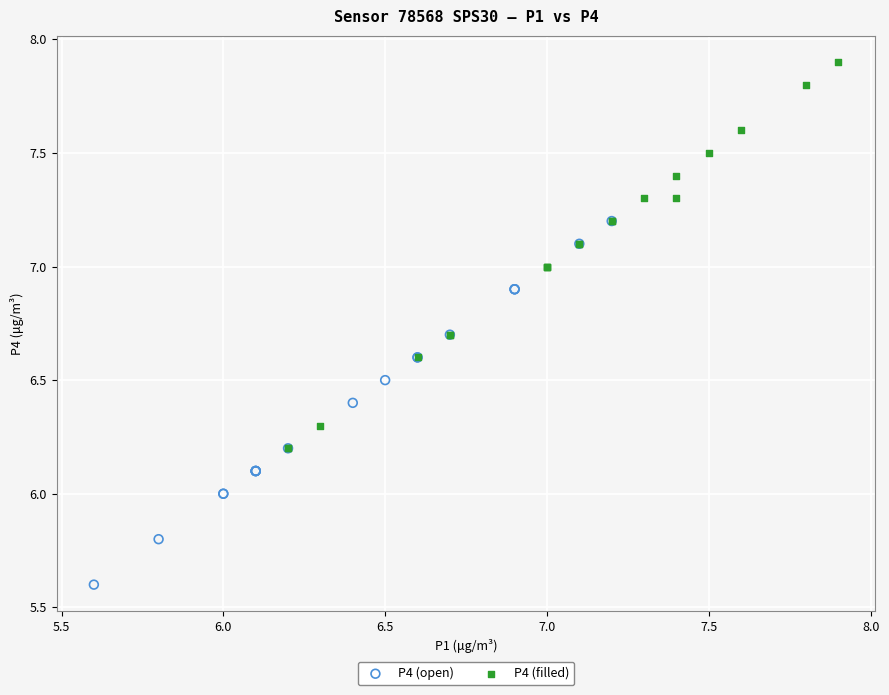

Which series contains the lowest Y value?

P4 (open)